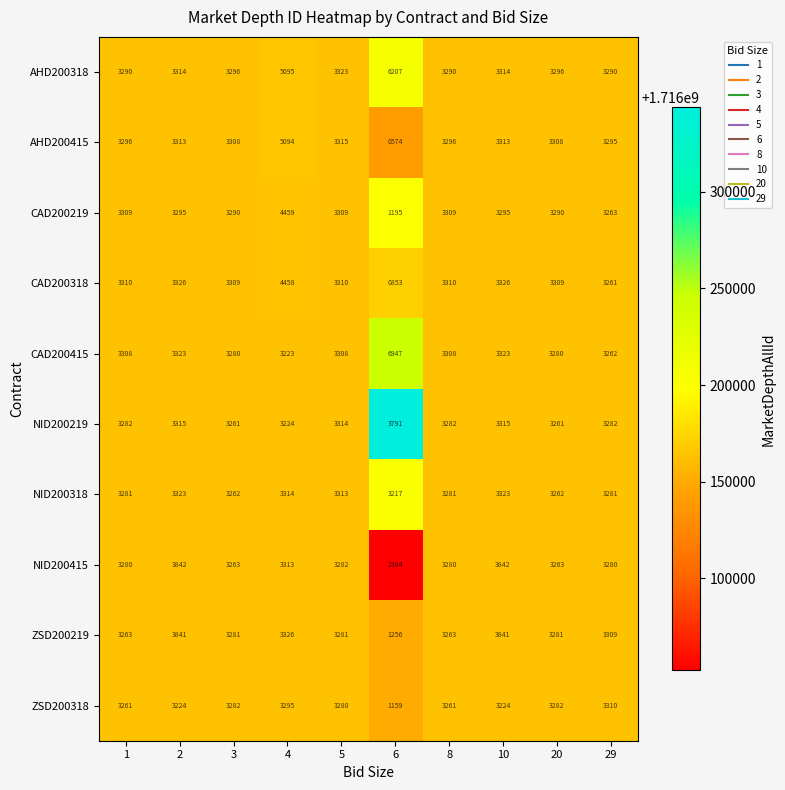

Where is CAD200318 nearest to the value 2655?

29